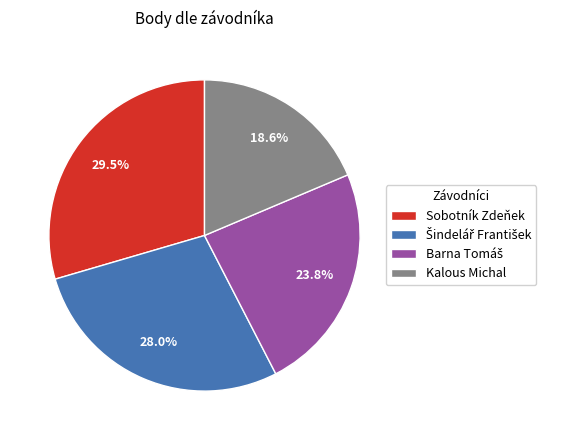

What percentage is the Kalous Michal slice, to the nearest percent?

19%